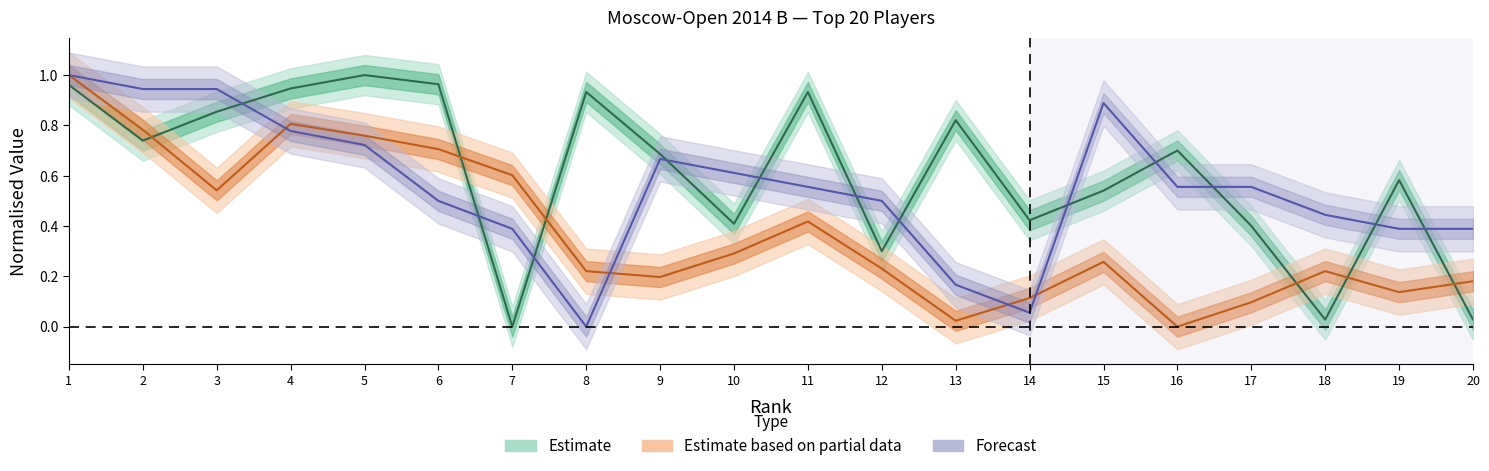

At which label does Doп1 reach its minimum?

8